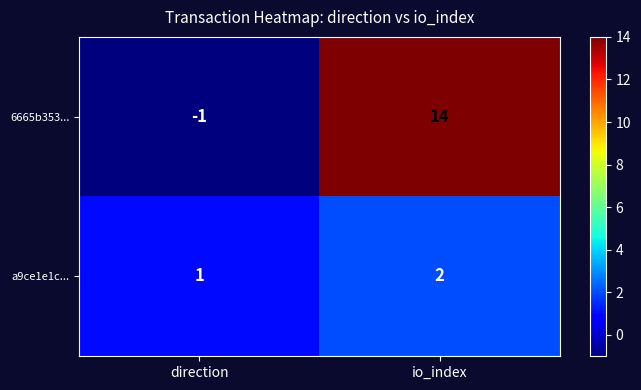

At which category is the sum across all series the highest?

io_index